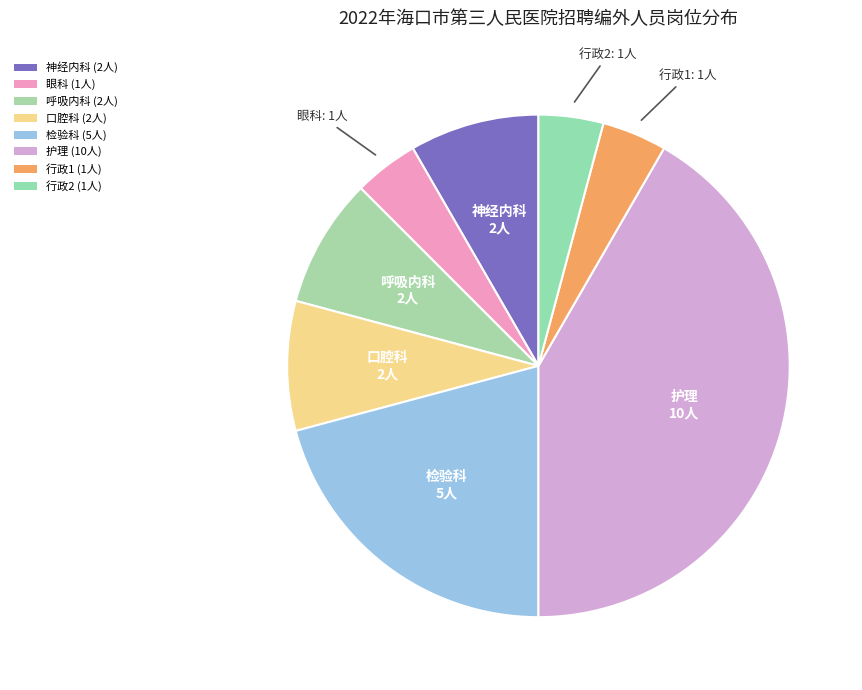

How many slices are in this pie chart?

8